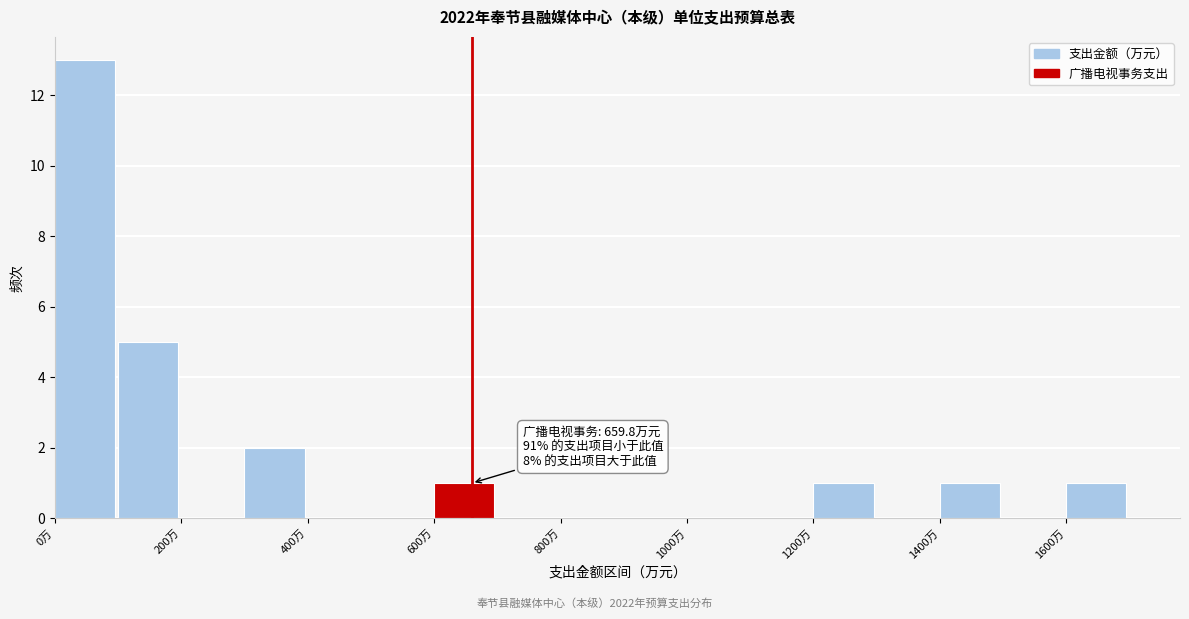

Which range on the x-axis has the tallest bar?

0 to 100